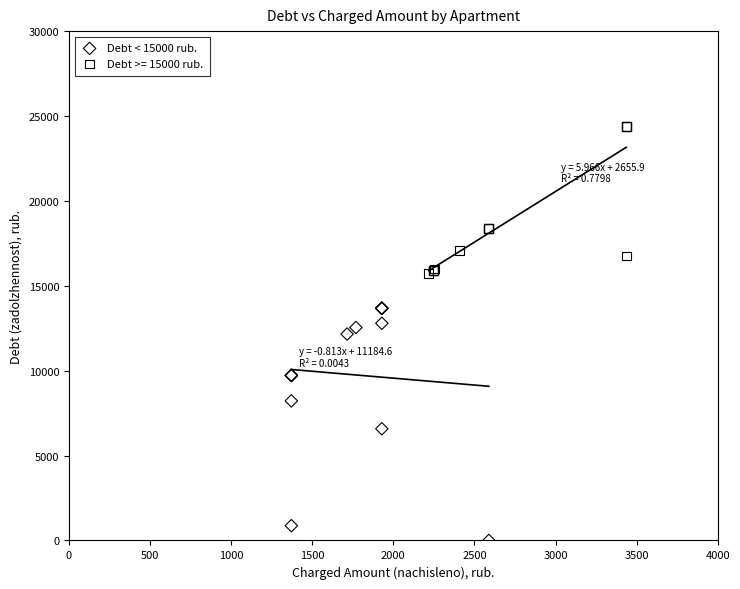

Which series contains the highest Y value?

Debt >= 15000 rub.